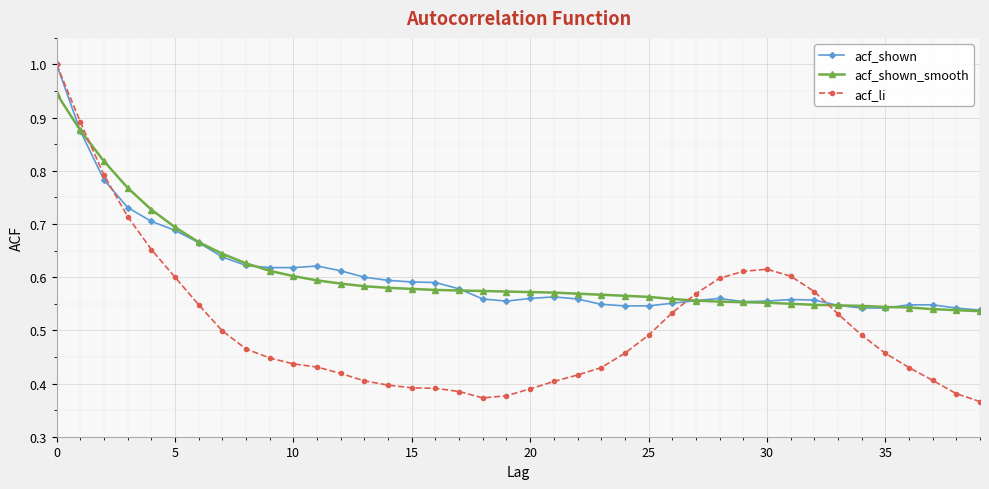

Which series has the largest range (max minus min)?

acf_li